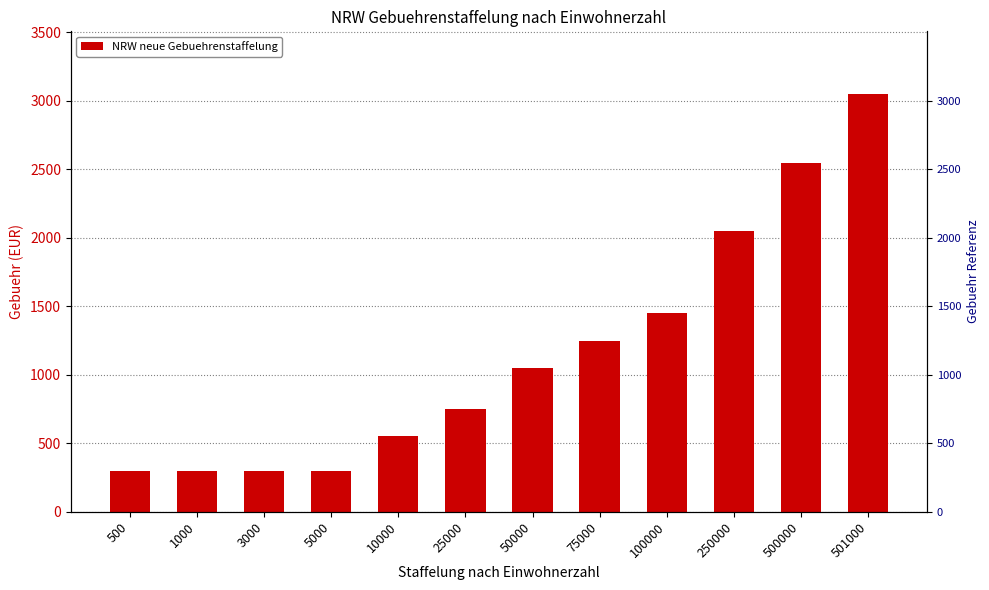

The chart shows a value of 1450 at 100000. True or false?

True